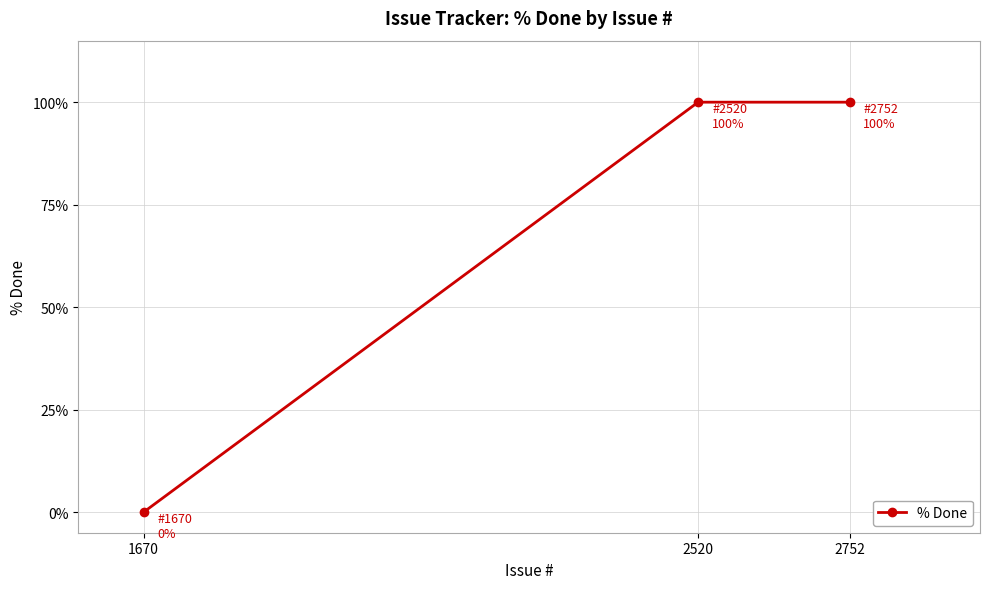

Reading left to right, transcribe all the data shown in this chart.

0	100	100